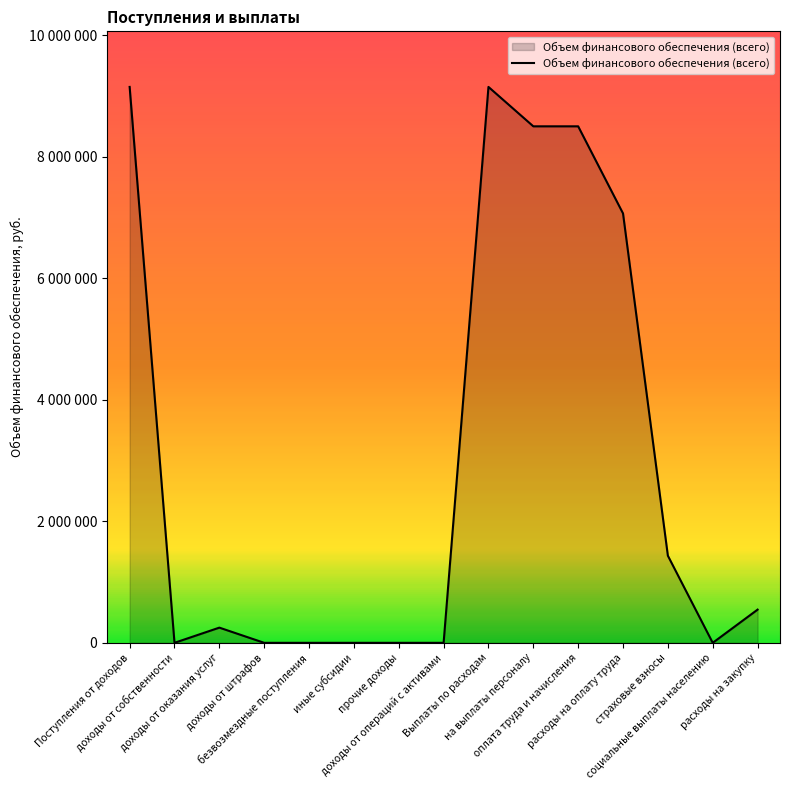

Between иные субсидии and расходы на закупку, which is larger?

расходы на закупку